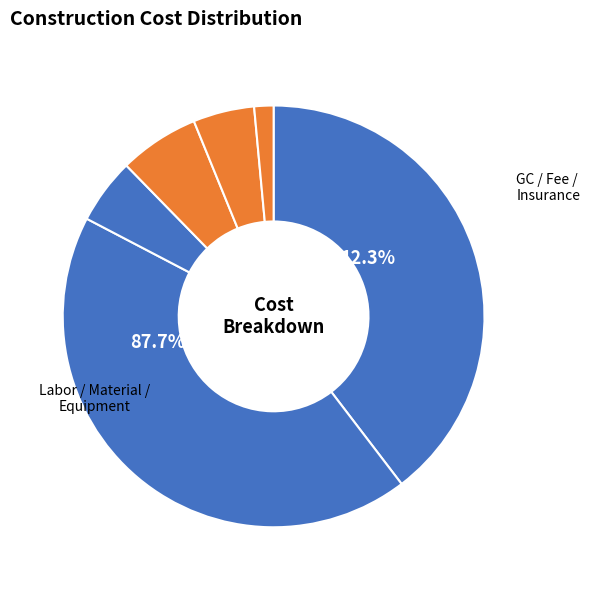

Approximately how many times larger is the value at Fee compared to Labor?

0.1